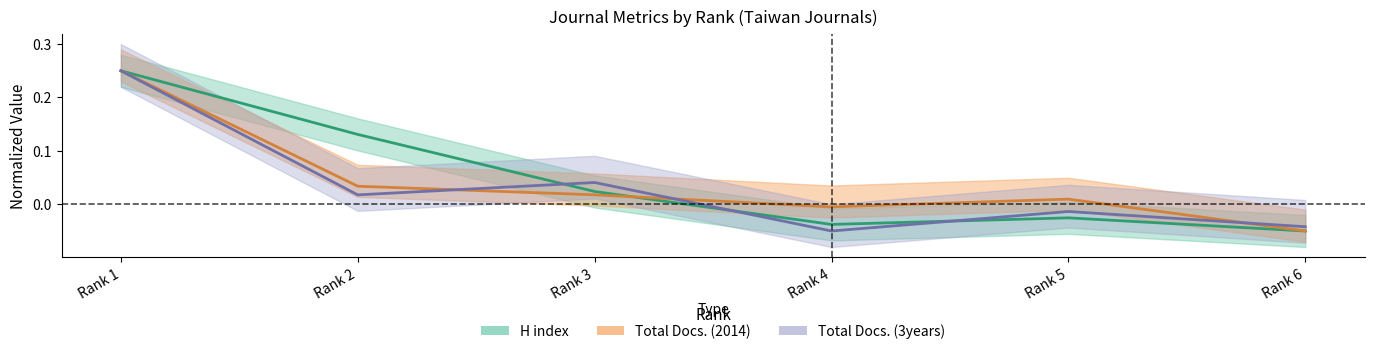

Between which two adjacent categories do Total Docs. (3years) and Total Docs. (2014) first intersect?

Rank 2 and Rank 3